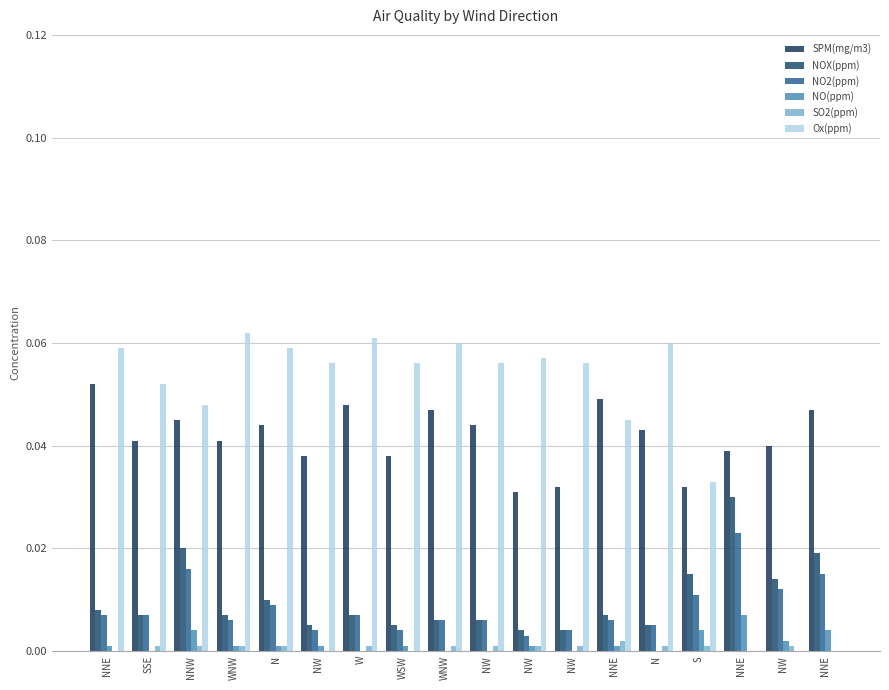

List the series in order of their peak value, lowest first.

SO2(ppm), NO(ppm), NO2(ppm), NOX(ppm), SPM(mg/m3), Ox(ppm)